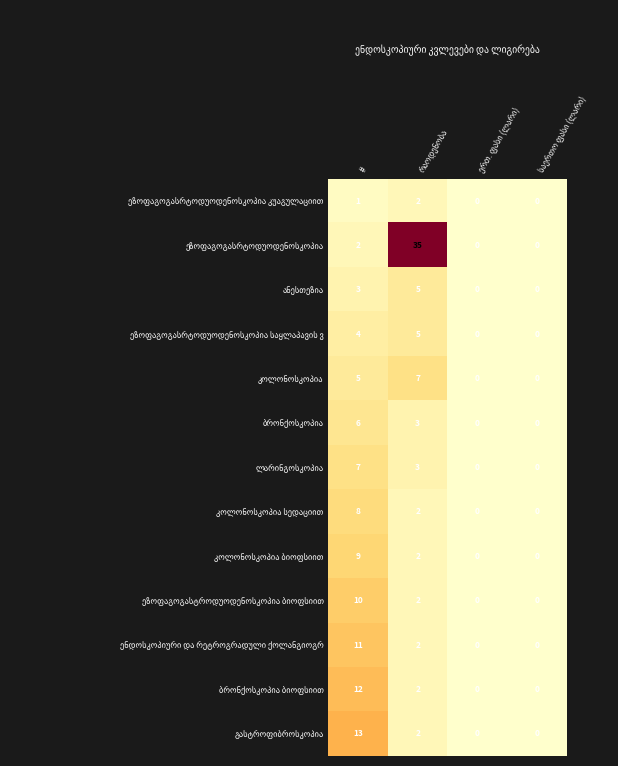

At which category is the sum across all series the highest?

#